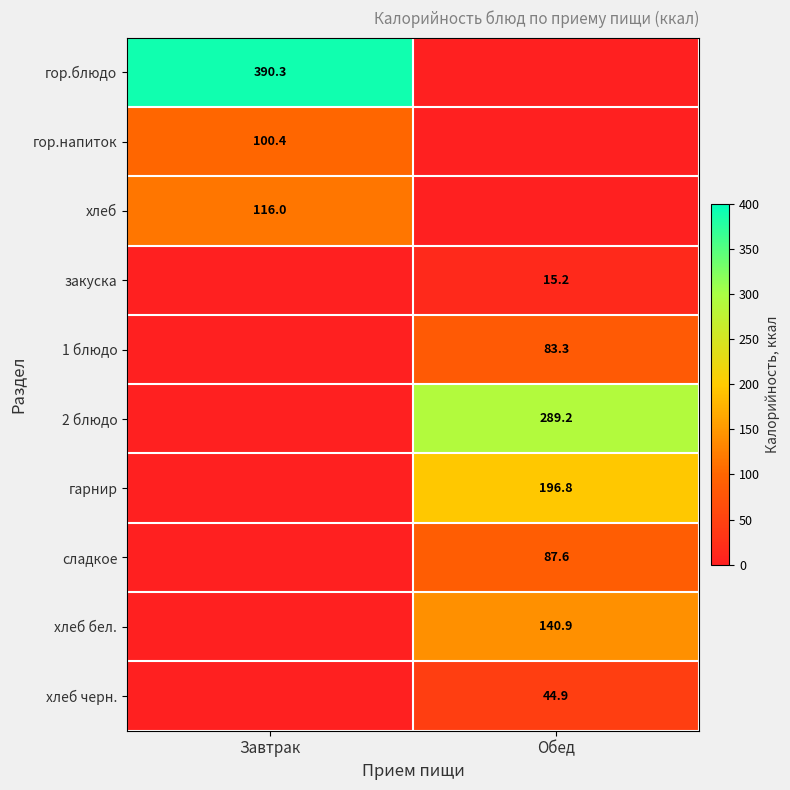

The value of гор.напиток at Завтрак is 100.4. True or false?

True